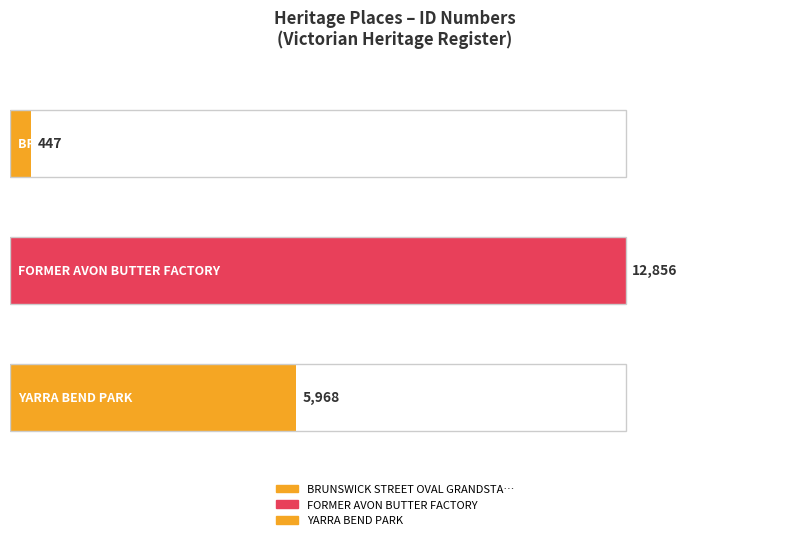

What is the ratio of the value at FORMER AVON BUTTER FACTORY to the value at BRUNSWICK STREET OVAL GRANDSTAND?

28.8